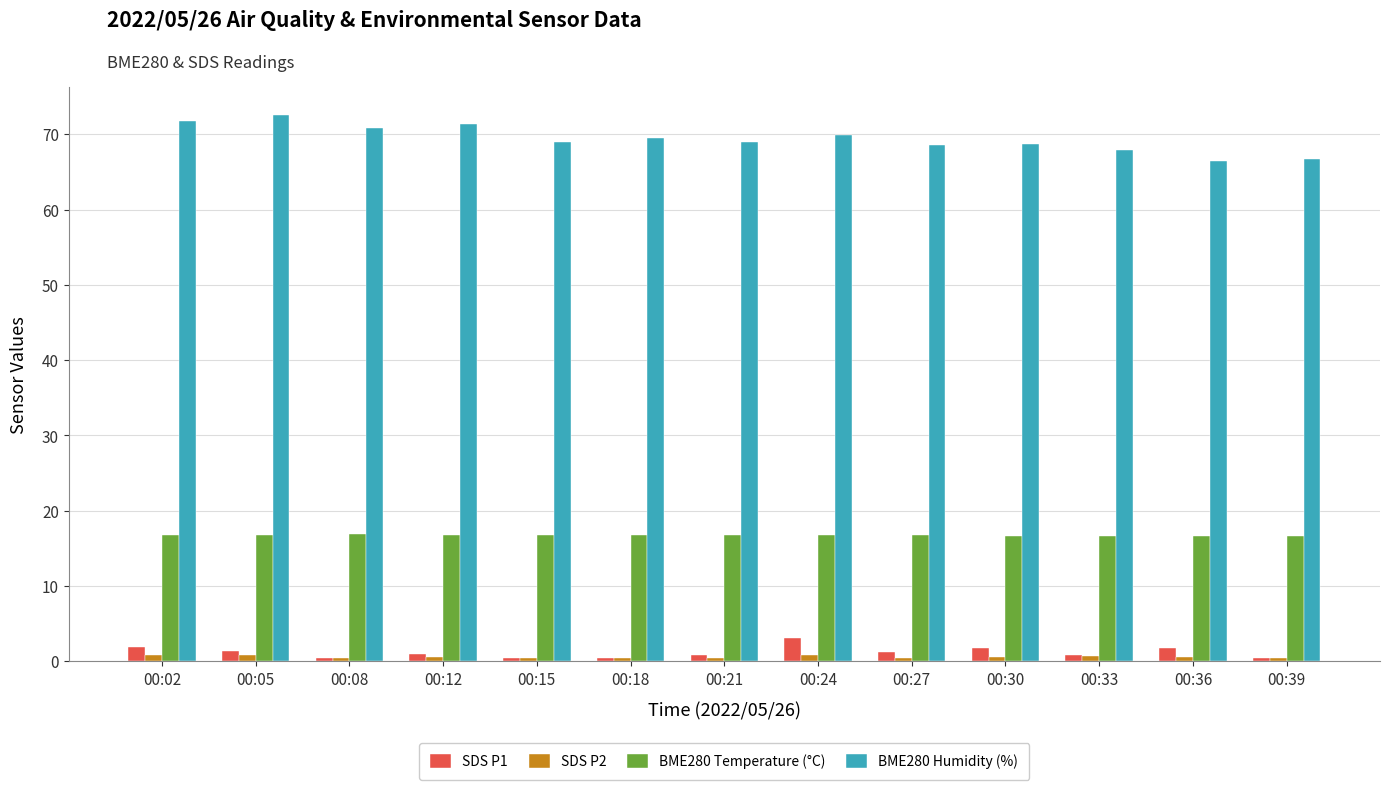

At how many categories does at least one series exceed 36?

13